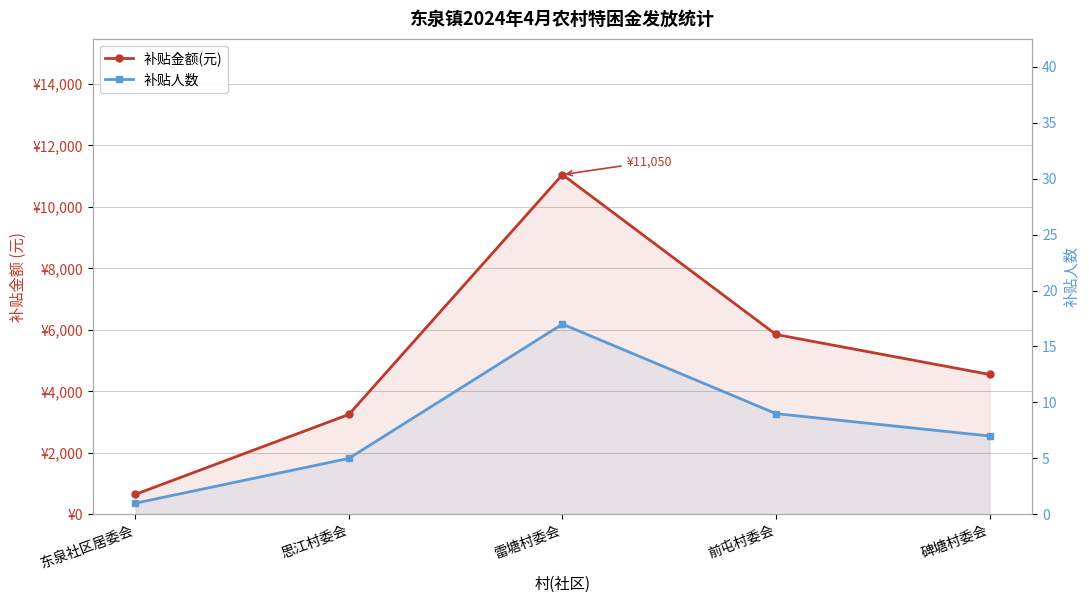

Is the value of 补贴人数 at 东泉社区居委会 greater than the value of 补贴金额(元) at 碑塘村委会?

No